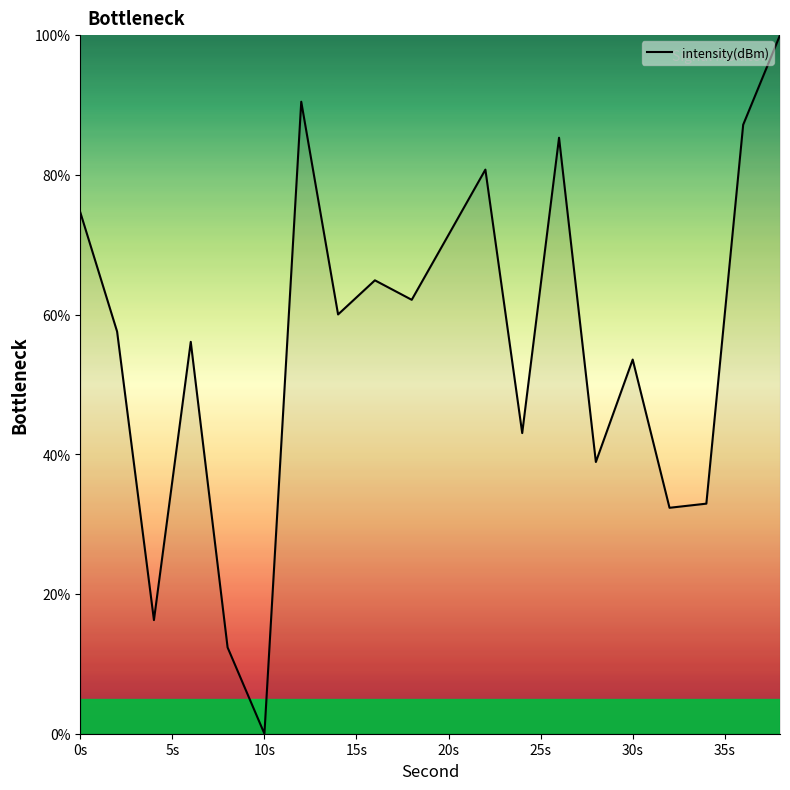

What is the maximum value shown in the chart?

100.0